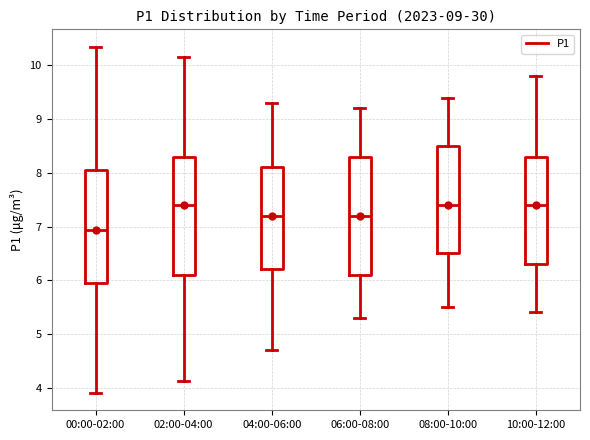

Which box has the lowest median line?

00:00-02:00